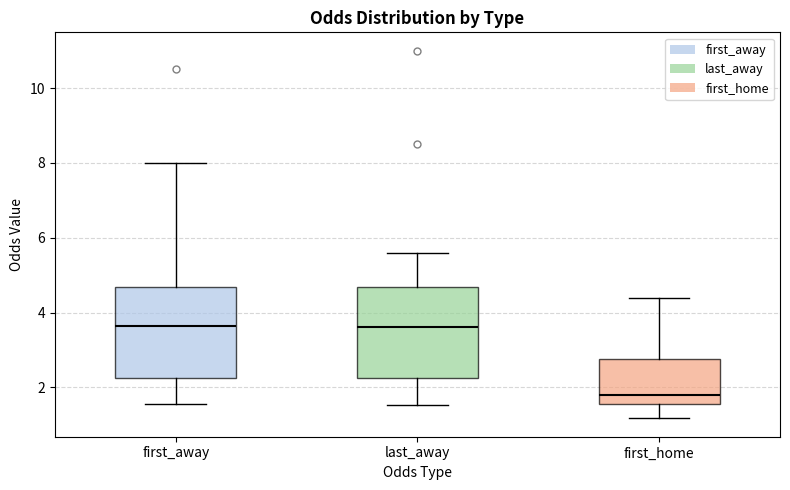

Reading left to right, transcribe this box plot: for each box, give where its median line is, the range the box spans, and where its two whiskers end, as read against the y-axis. The values are not printed on the chart, so give them approximately, as read against the axis.

first_away: median 3.6, box 2.2 to 4.6, whiskers 1.6 to 8.0
last_away: median 3.6, box 2.2 to 4.6, whiskers 1.6 to 5.6
first_home: median 1.8, box 1.6 to 2.8, whiskers 1.2 to 4.4